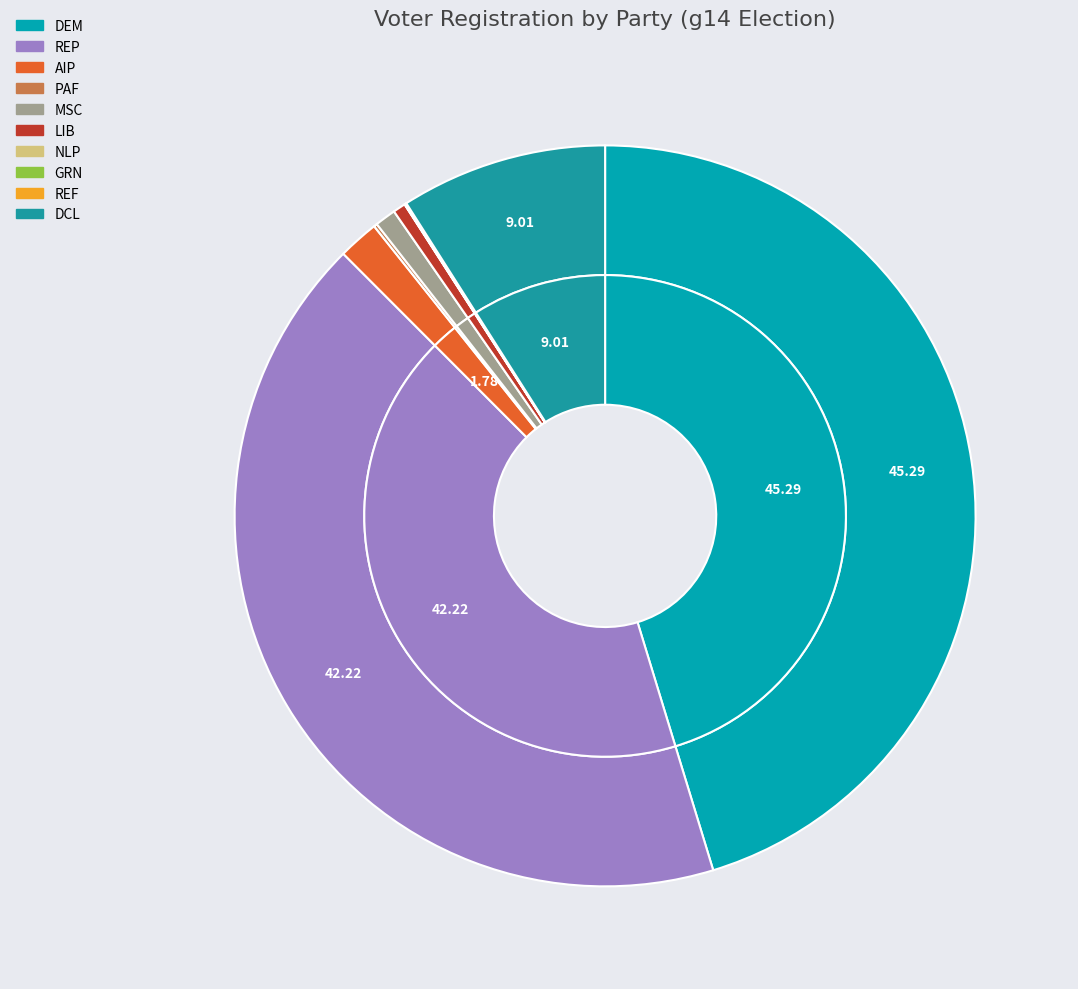

To the nearest percent, what percentage of the pie is dcl?

9%